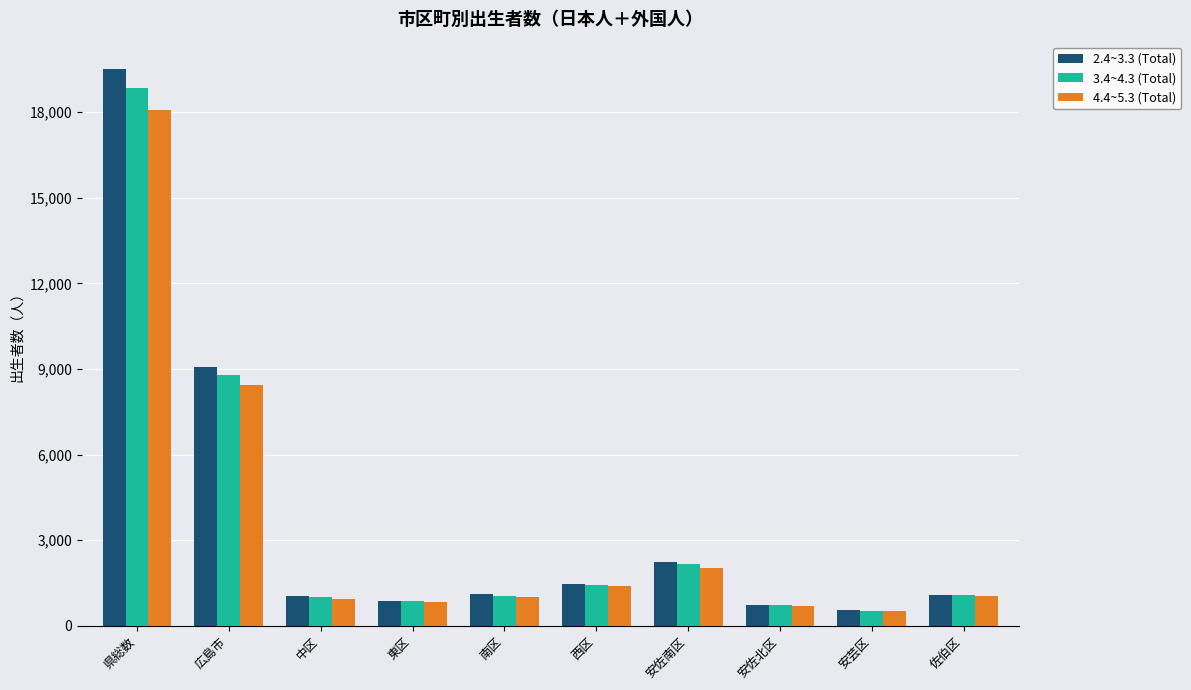

How many bars are there in total?

30